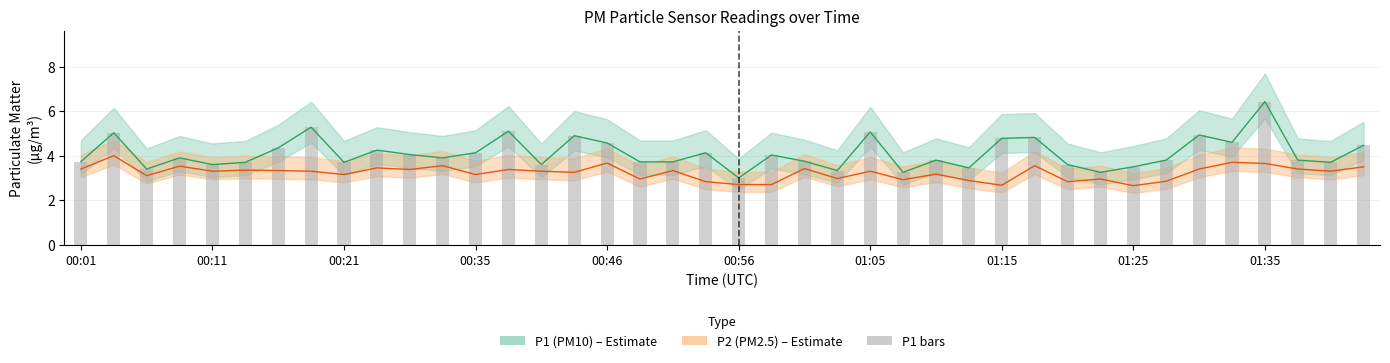

What is the sum of all values?

164.1